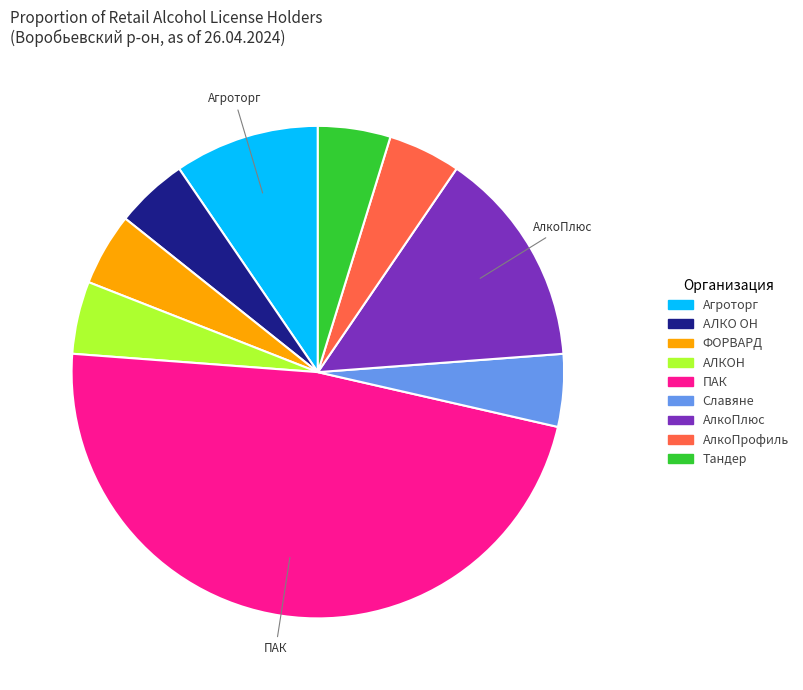

Does any single category account for the majority?

No